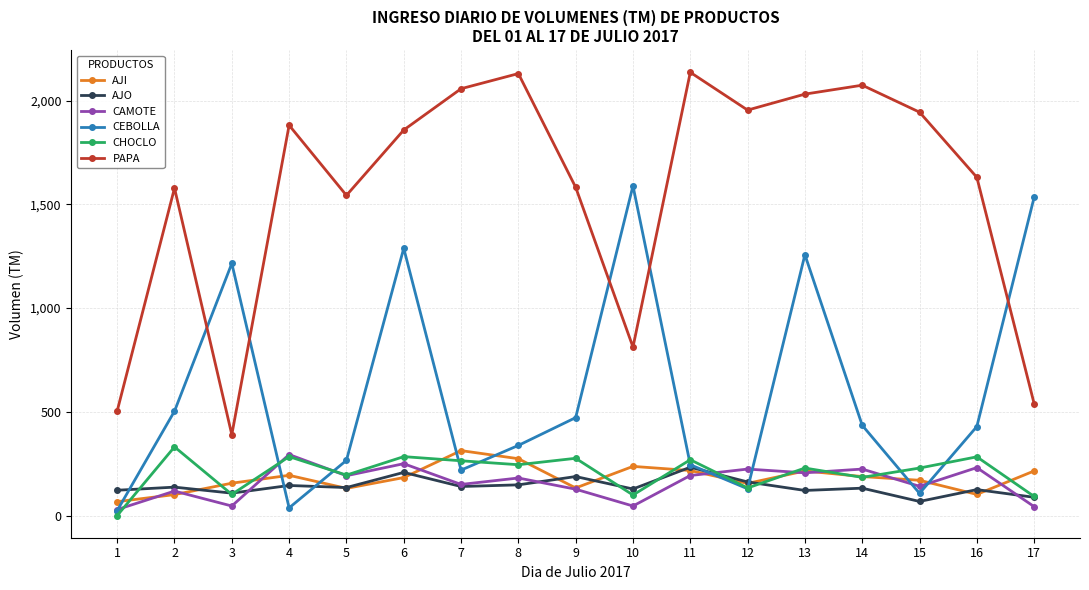

How many lines are shown in the chart?

6